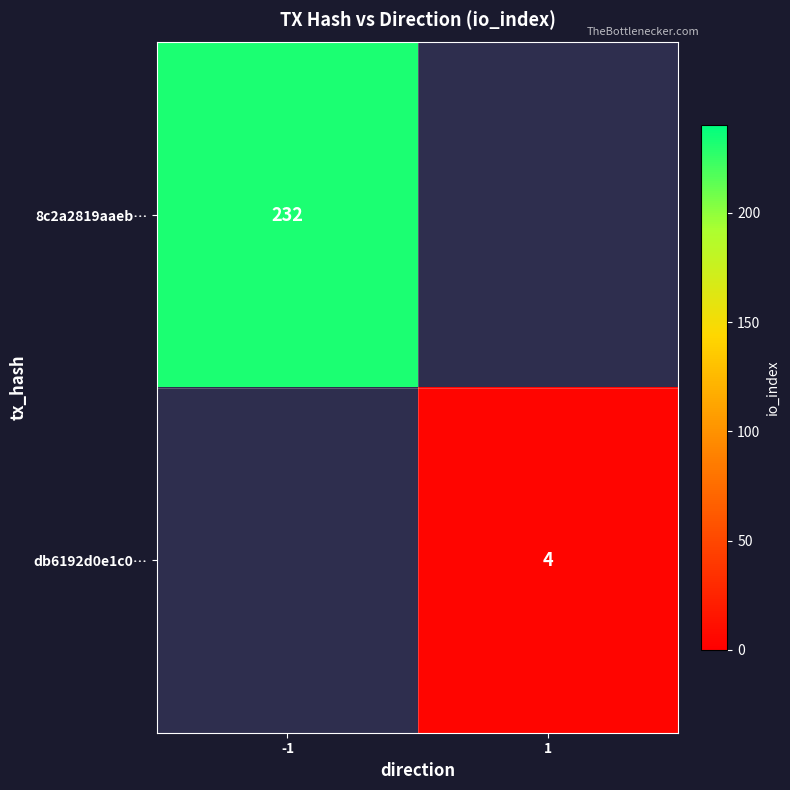

The 8c2a2819aaeb… series shows 132 at -1. True or false?

False